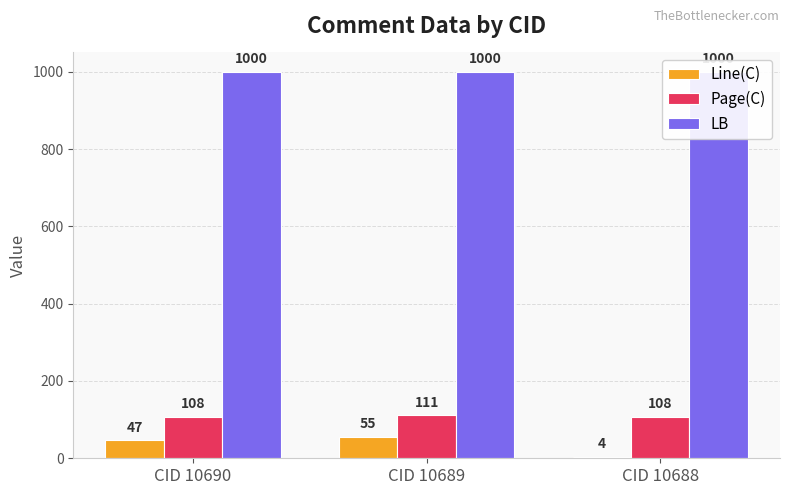

List the labels in order of Line(C) value, largest first.

CID 10689, CID 10690, CID 10688